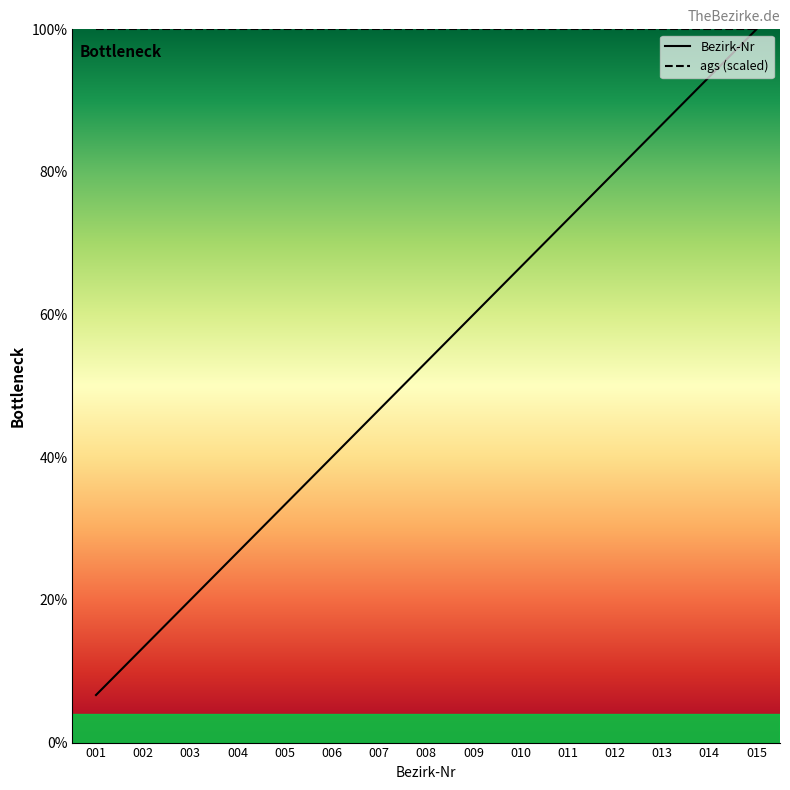

At how many categories does at least one series exceed 82?

15